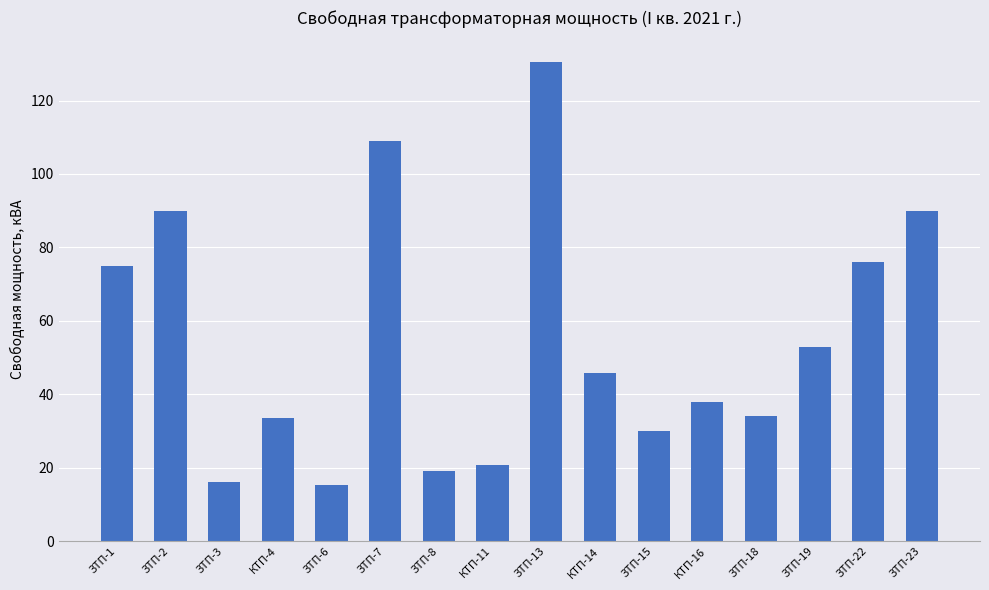

Are the bars grouped side by side (vs. stacked)?

No